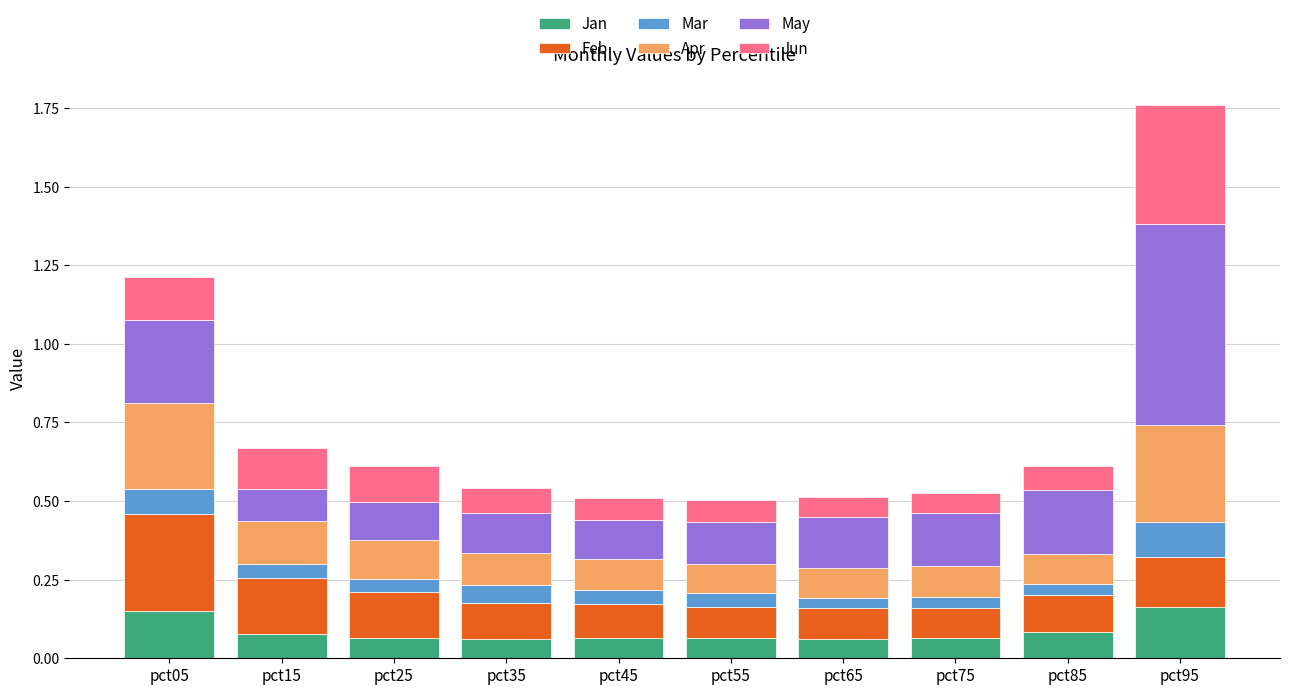

At which category is the sum across all series the highest?

pct95